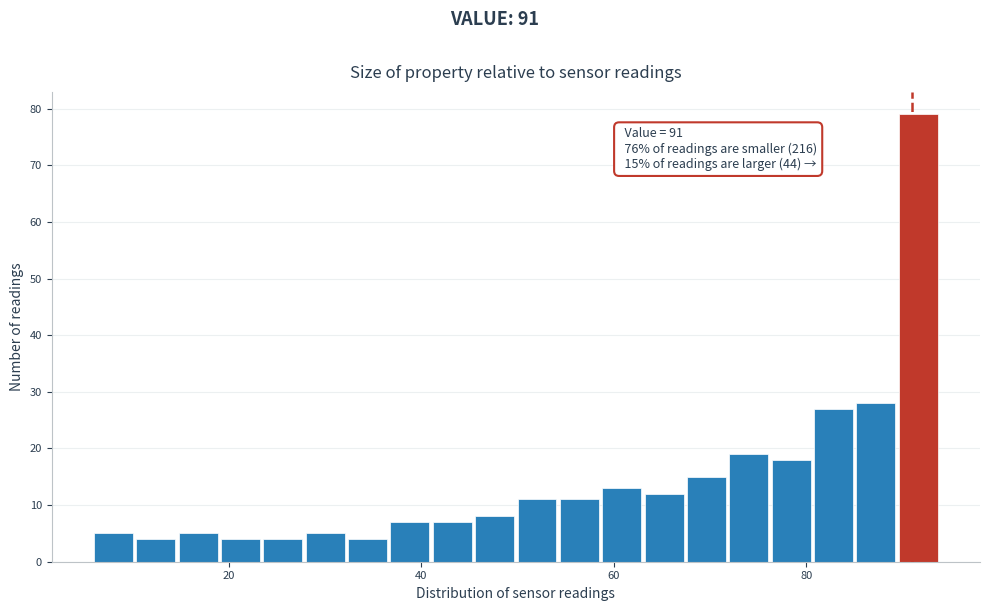

Around what value on the x-axis is the tallest bar? Give the approximate position of its centre, as read against the axis.

92